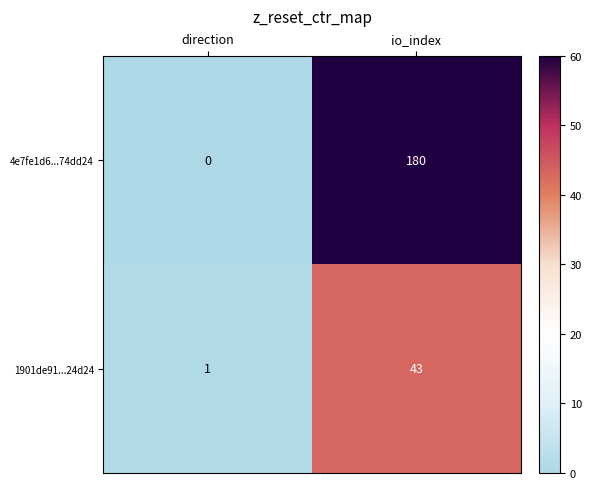

Which category has the lowest value in the 1901de91...24d24 series?

direction